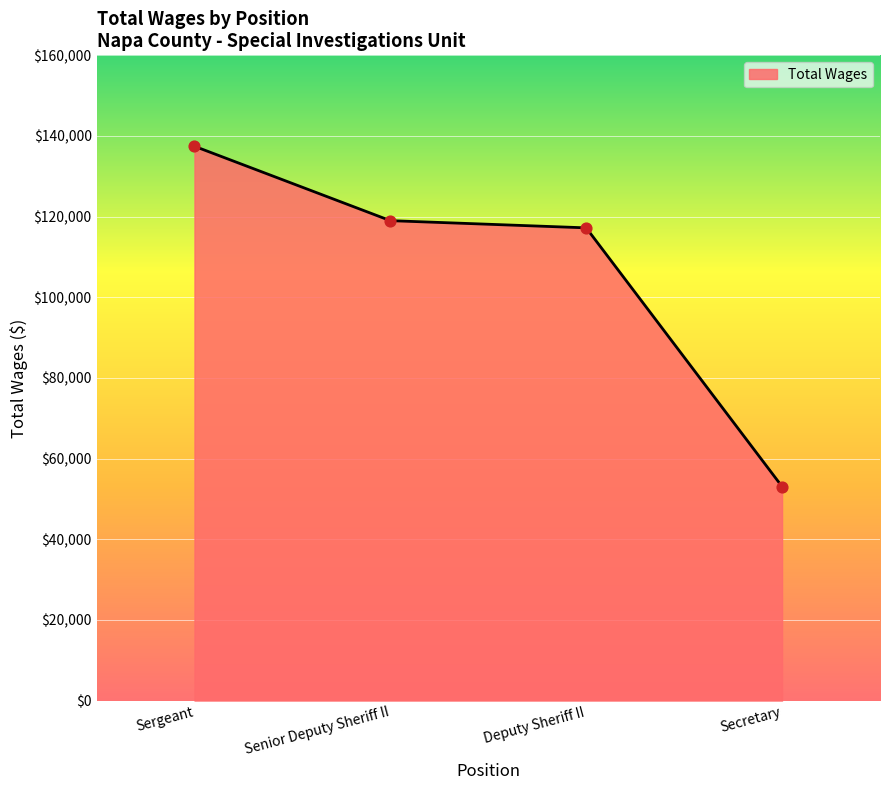

What is the change in value from Senior Deputy Sheriff II to Secretary?

-65933